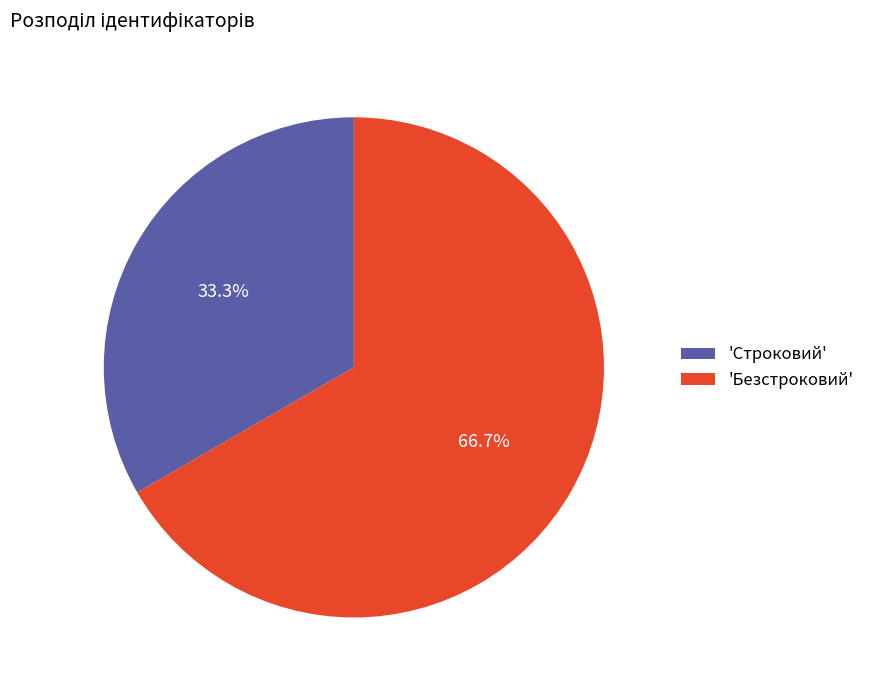

Rank the categories by value from highest to lowest.

'Безстроковий', 'Строковий'